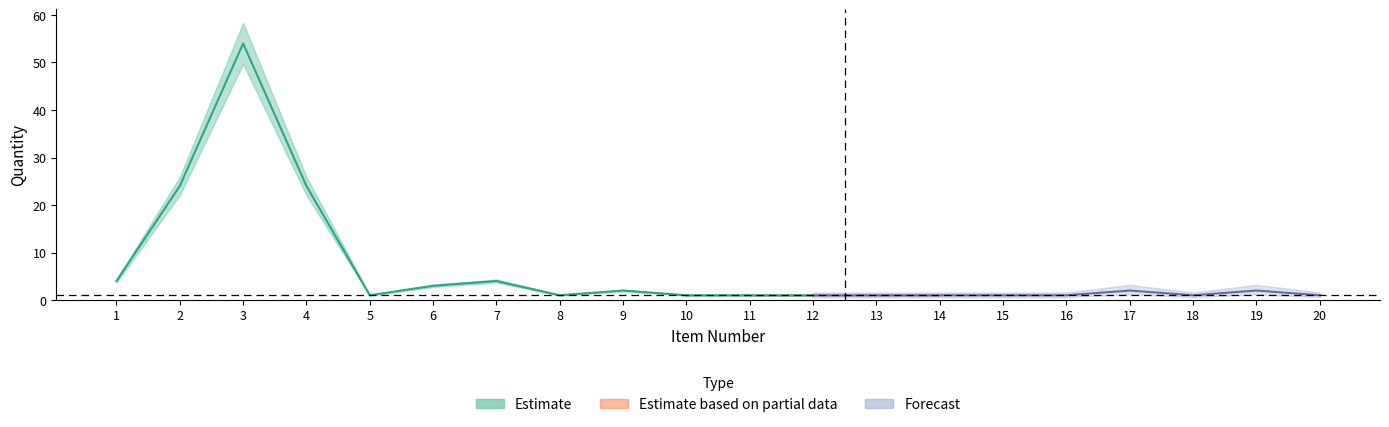

Which series has the widest spread of values?

Estimate_lower